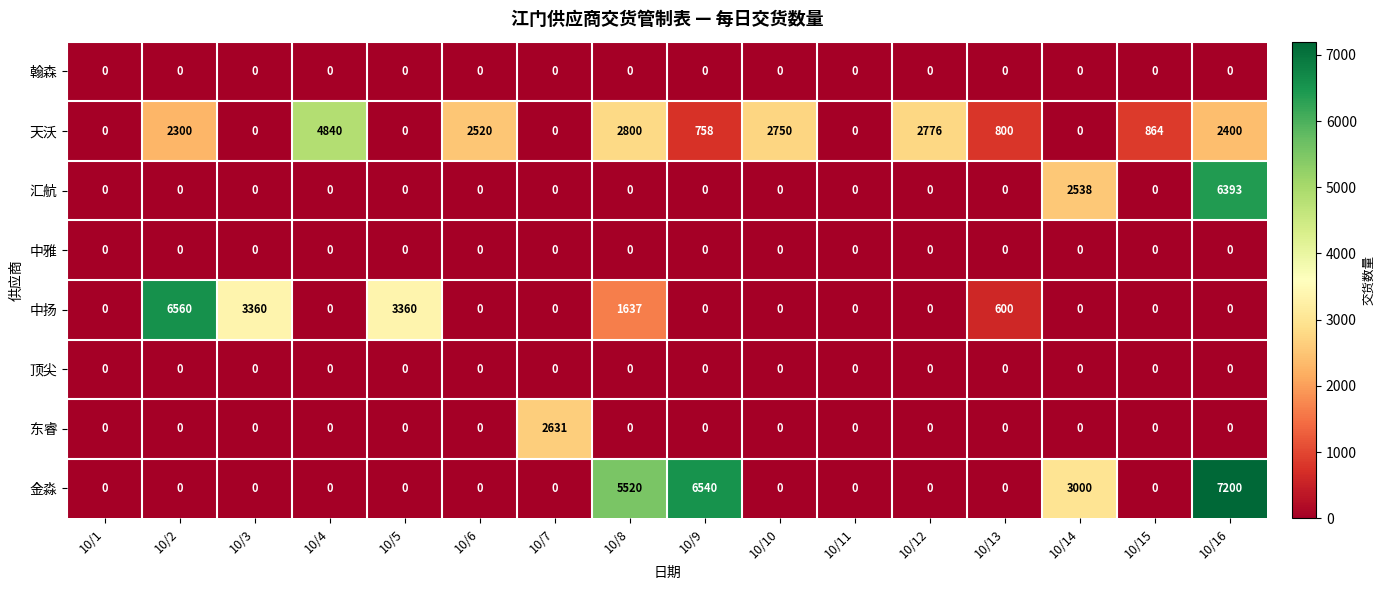

What is the highest value of the 中扬 series?

6560